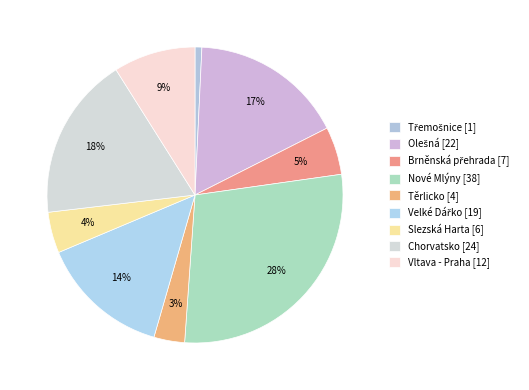

How many slices are in this pie chart?

9